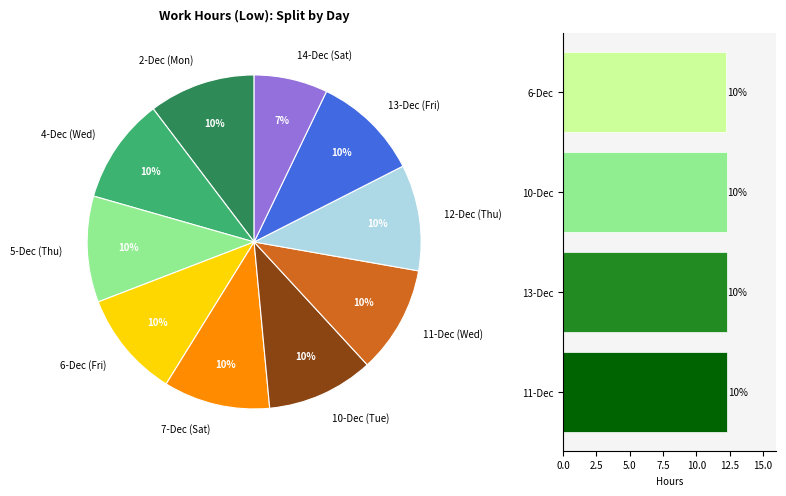

To the nearest percent, what is the difference between the largest and smallest slice percentages?

3%